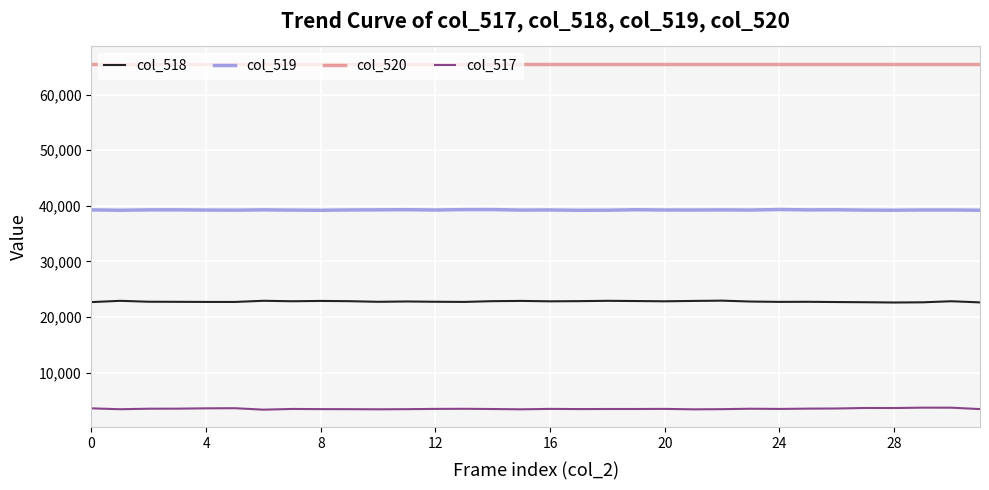

True or false: col_519 and col_517 cross at least once.

False